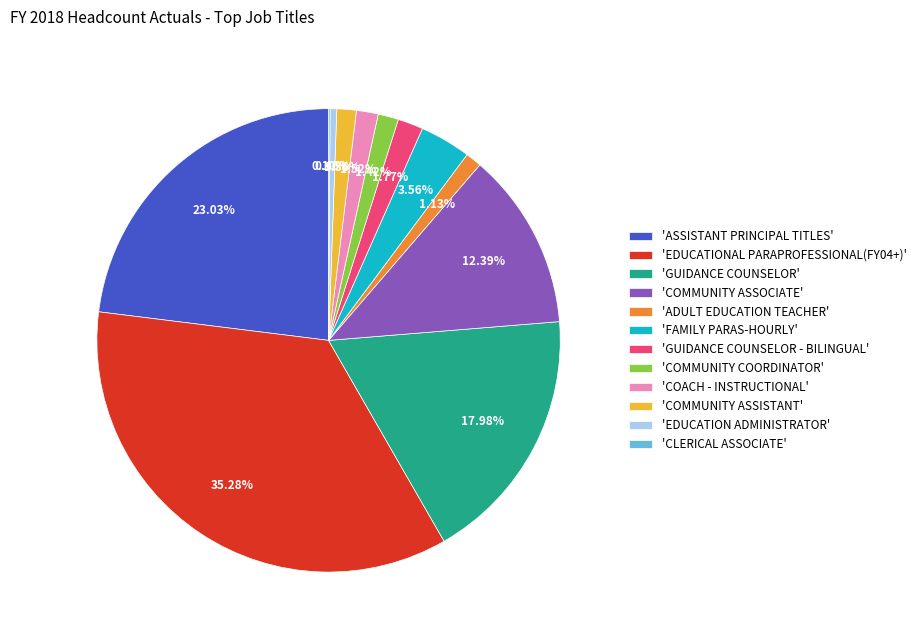

Between 'ASSISTANT PRINCIPAL TITLES' and 'FAMILY PARAS-HOURLY', which is larger?

'ASSISTANT PRINCIPAL TITLES'